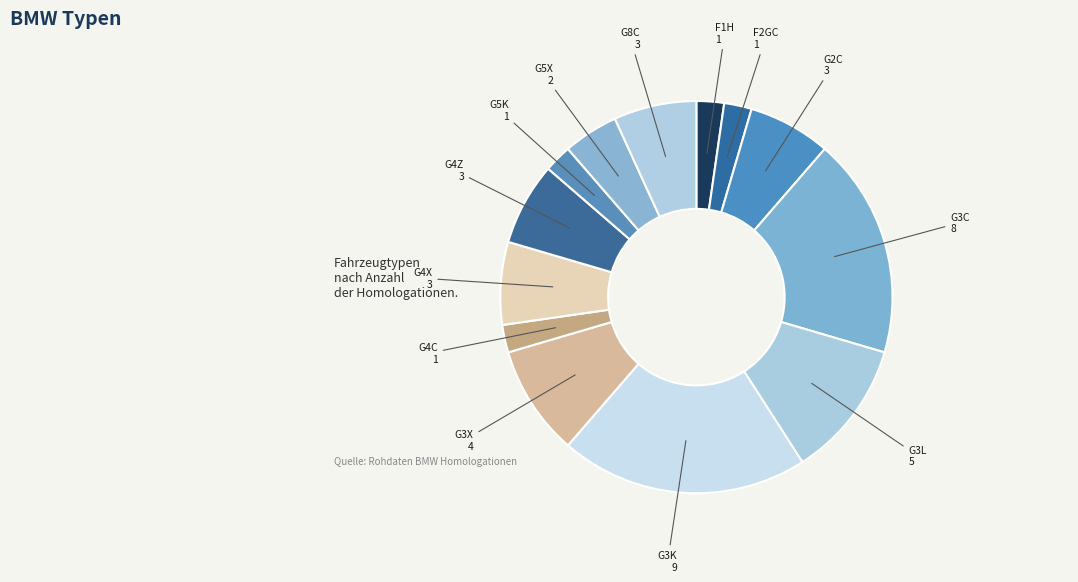

Count the number of slices in the pie.

13